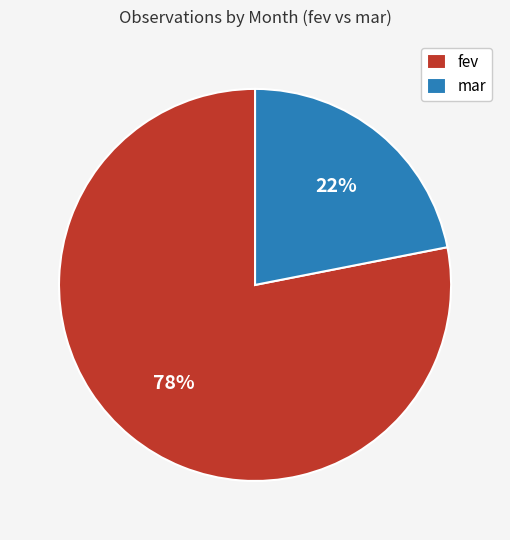

Does any single category account for the majority?

Yes